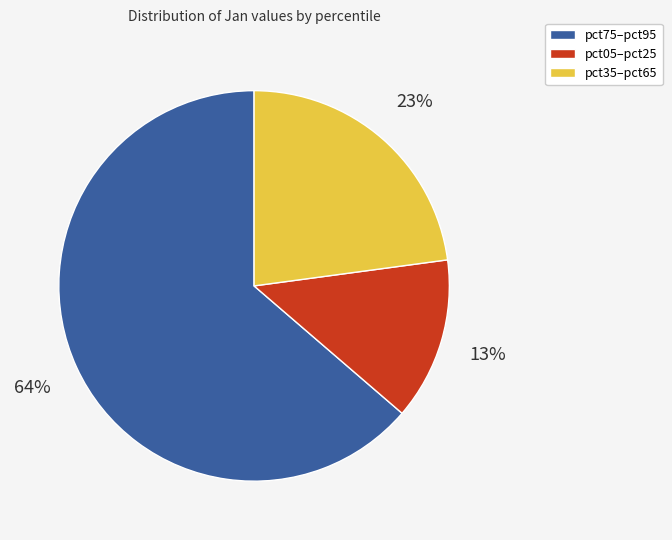

Is there any slice that represents more than half of the pie?

Yes